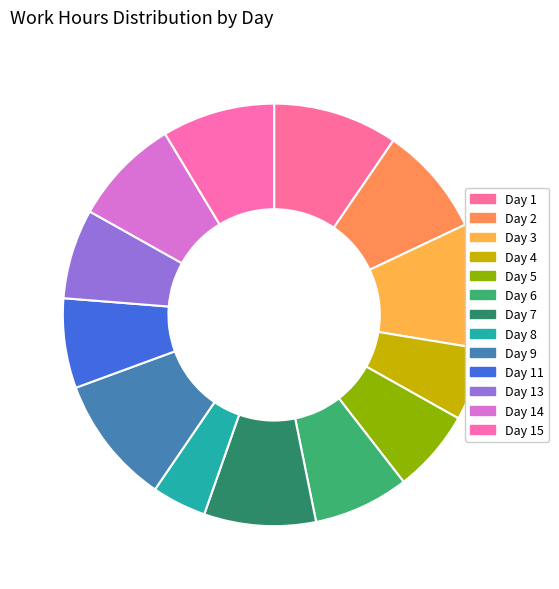

How many slices are in this pie chart?

13